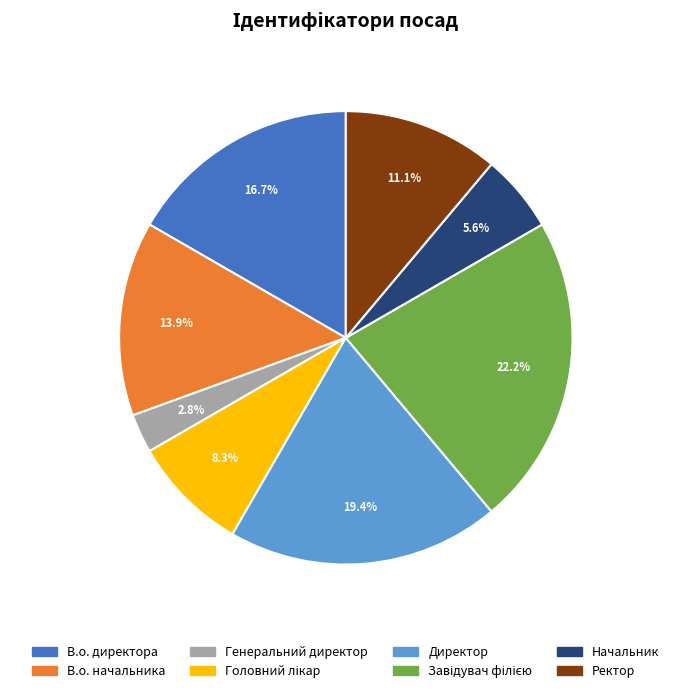

Which has a higher value, Генеральний директор or Директор?

Директор